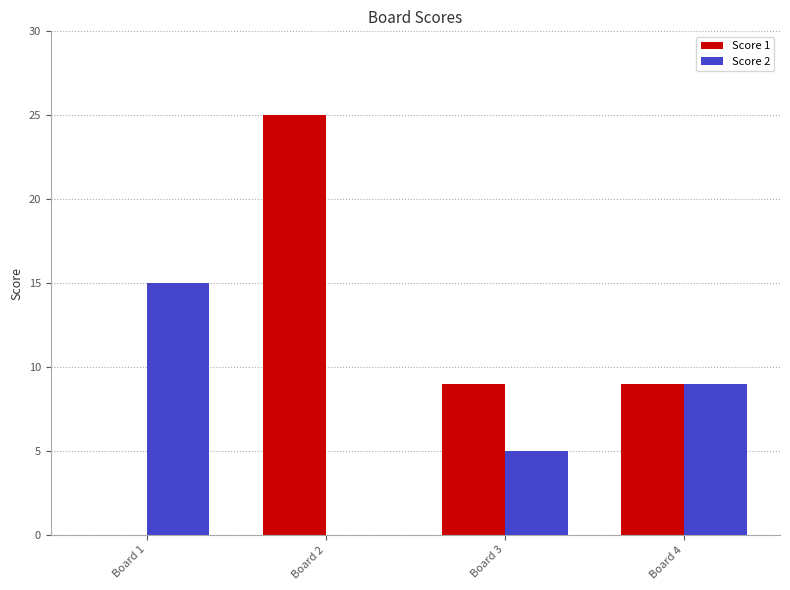

At which category is the sum across all series the highest?

Board 2